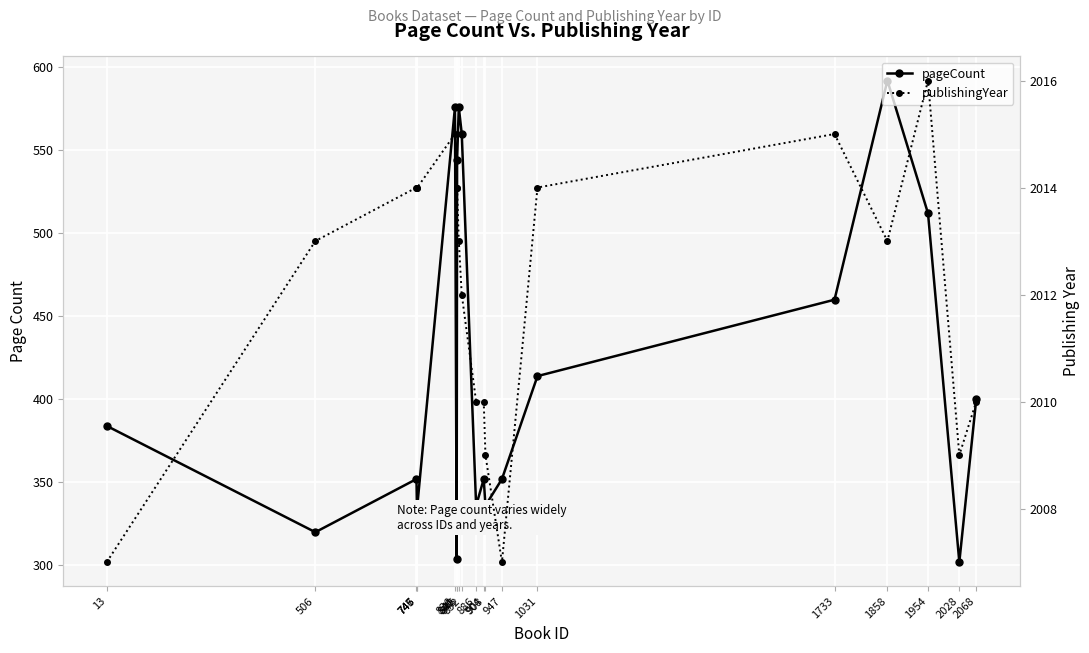

Is the value of pageCount at 1954 greater than the value of publishingYear at 1954?

No